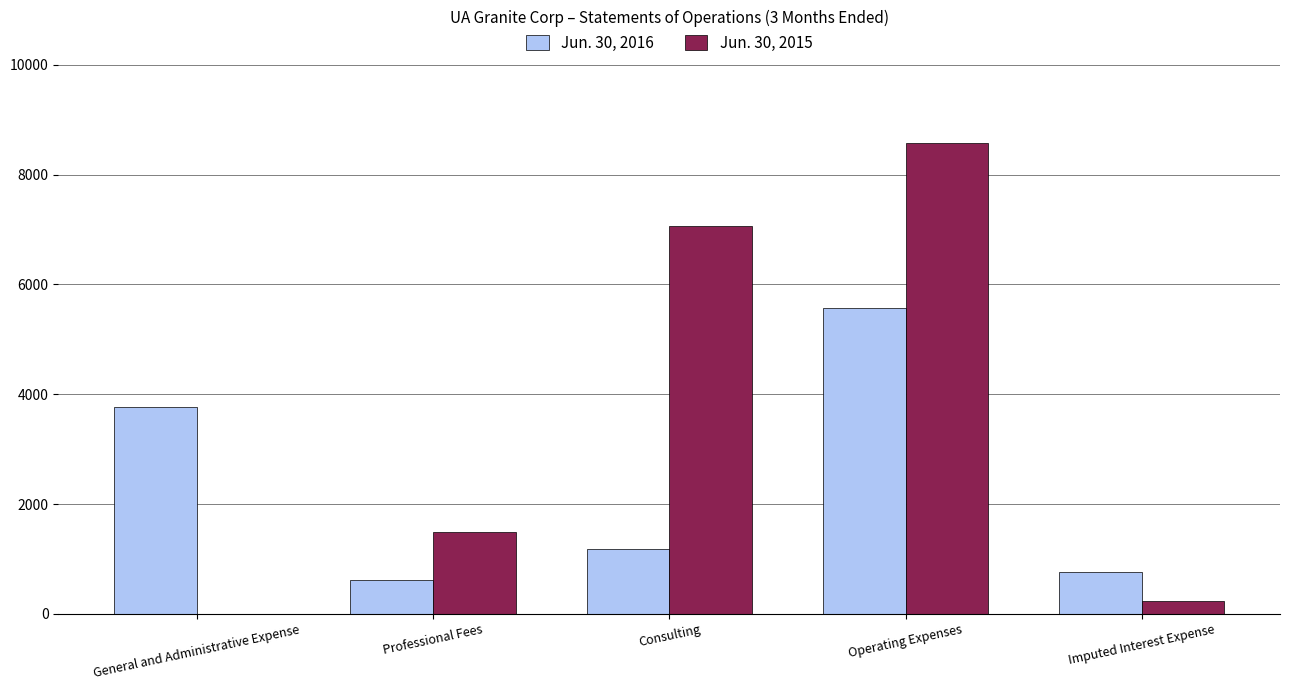

Reading right to left, what are all the values shown in this chart?

Jun. 30, 2016: 767	5580	1190	622	3768
Jun. 30, 2015: 234	8569	7069	1500	0